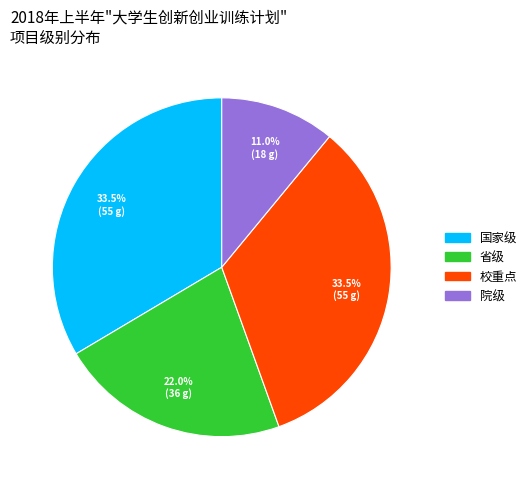

Combined, what portion of the pie is 校重点 and 院级?

44.5%